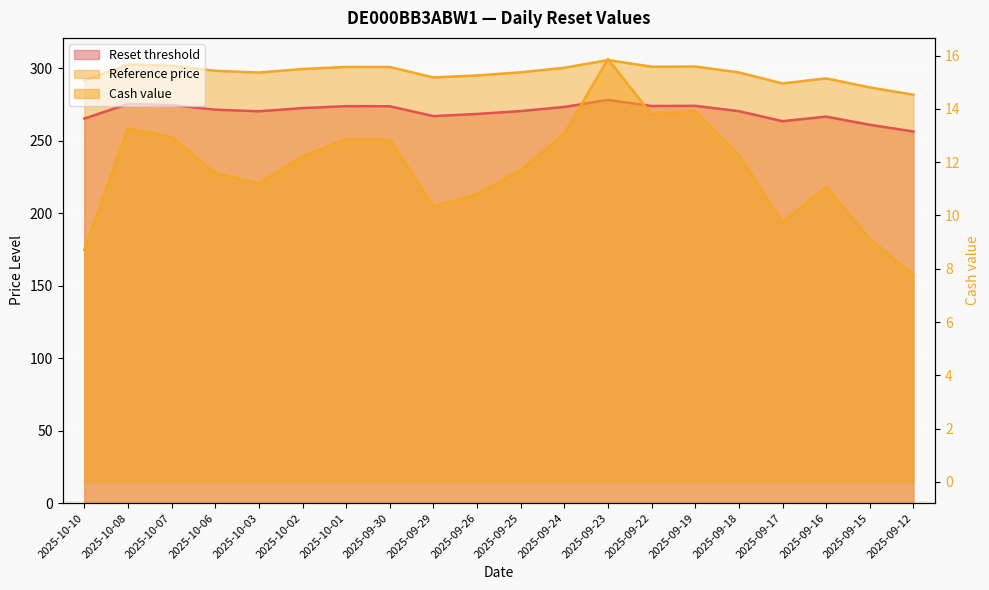

What are all the series names shown in the legend?

Reset threshold, Cash value, Reference price